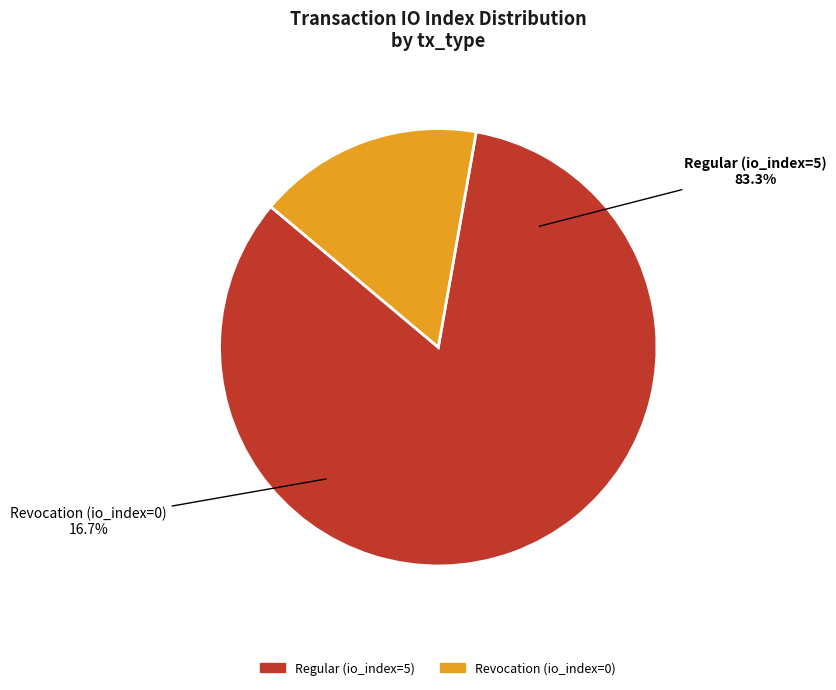

Rank the categories by value from lowest to highest.

Revocation (io_index=0), Regular (io_index=5)